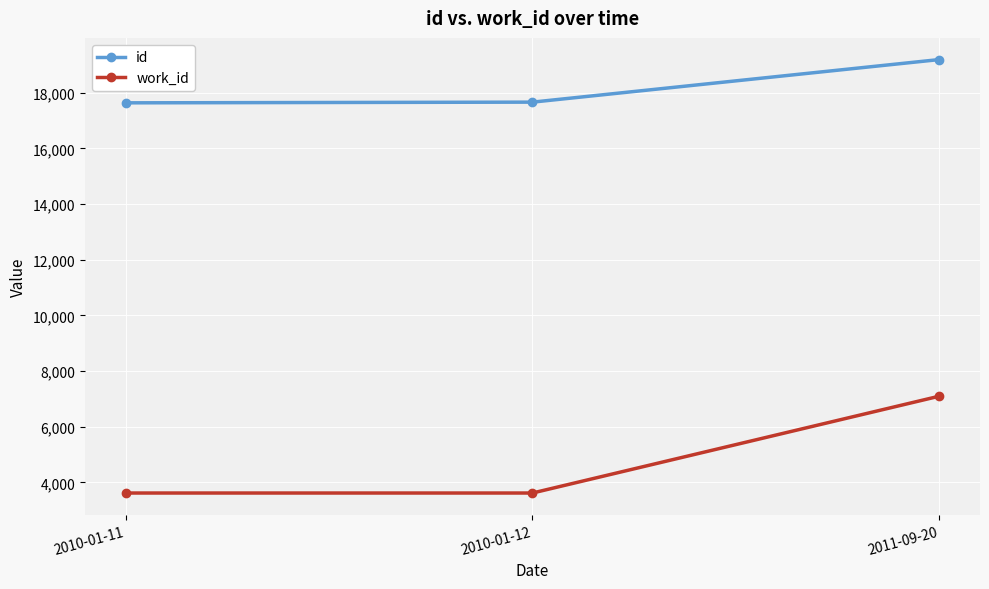

Is the value of work_id at 2010-01-11 greater than the value of id at 2011-09-20?

No